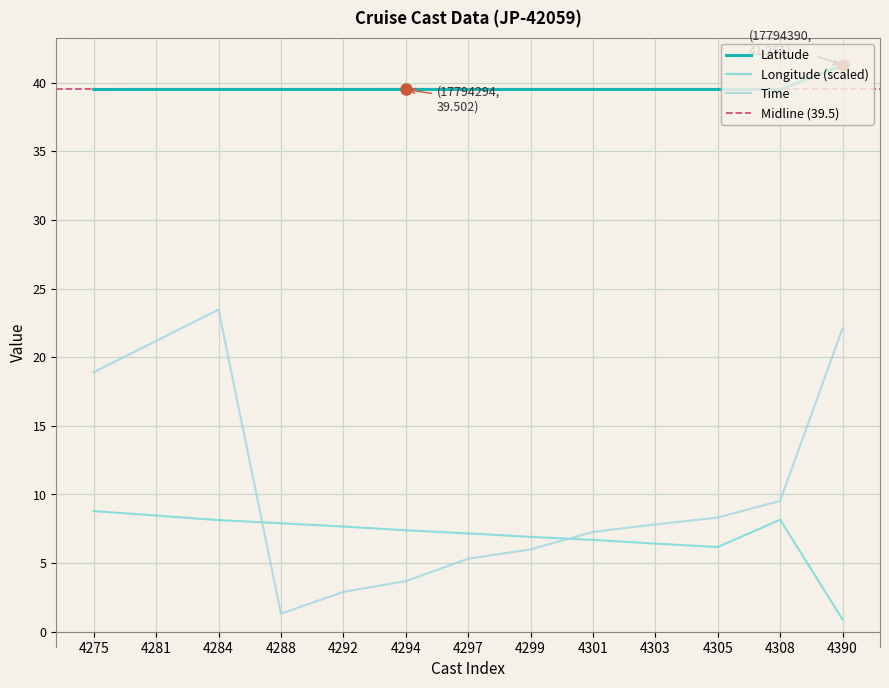

What is the minimum value shown in the chart?

0.9